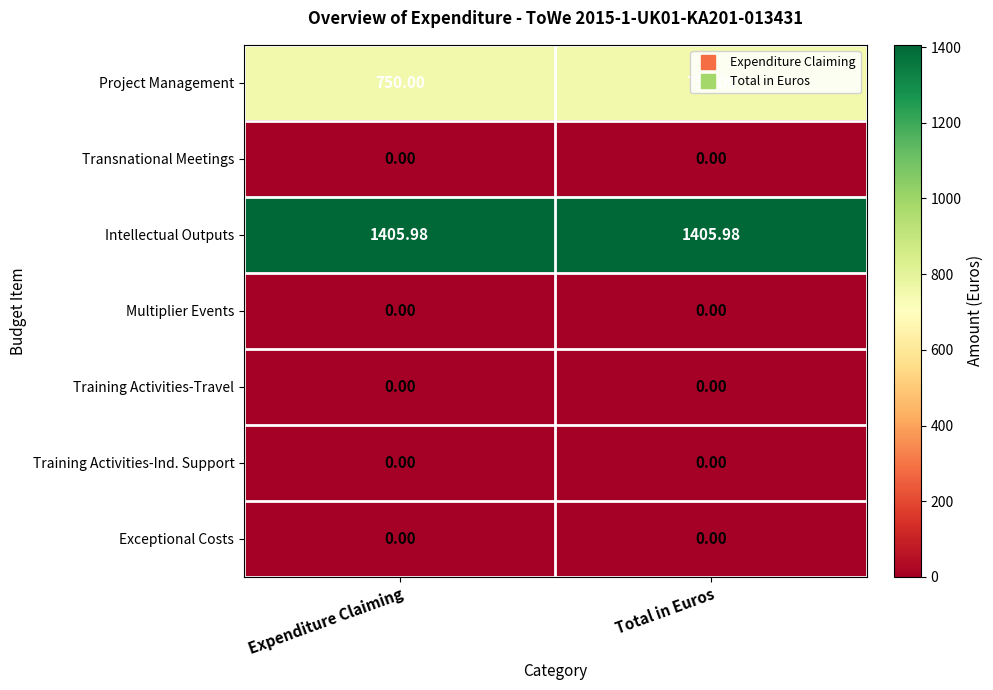

Which series has the largest total across all categories?

Intellectual Outputs